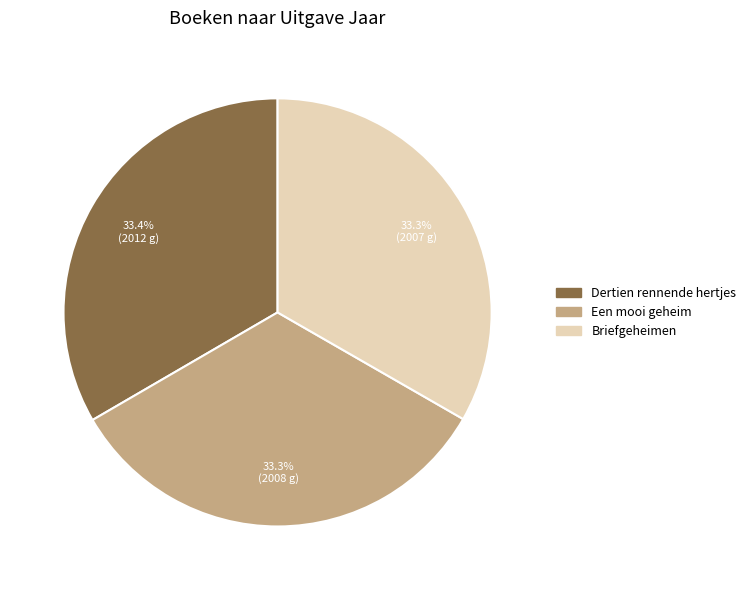

Approximately how many times larger is the value at Dertien rennende hertjes compared to Briefgeheimen?

1.0